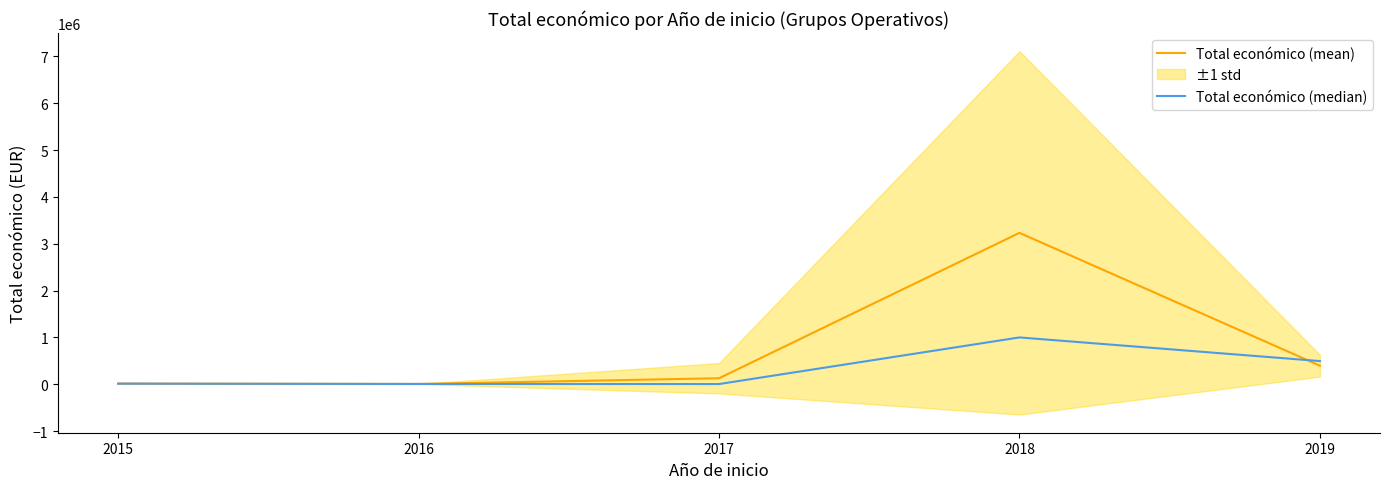

What is the highest value of the Total económico (mean) series?

3231963.3